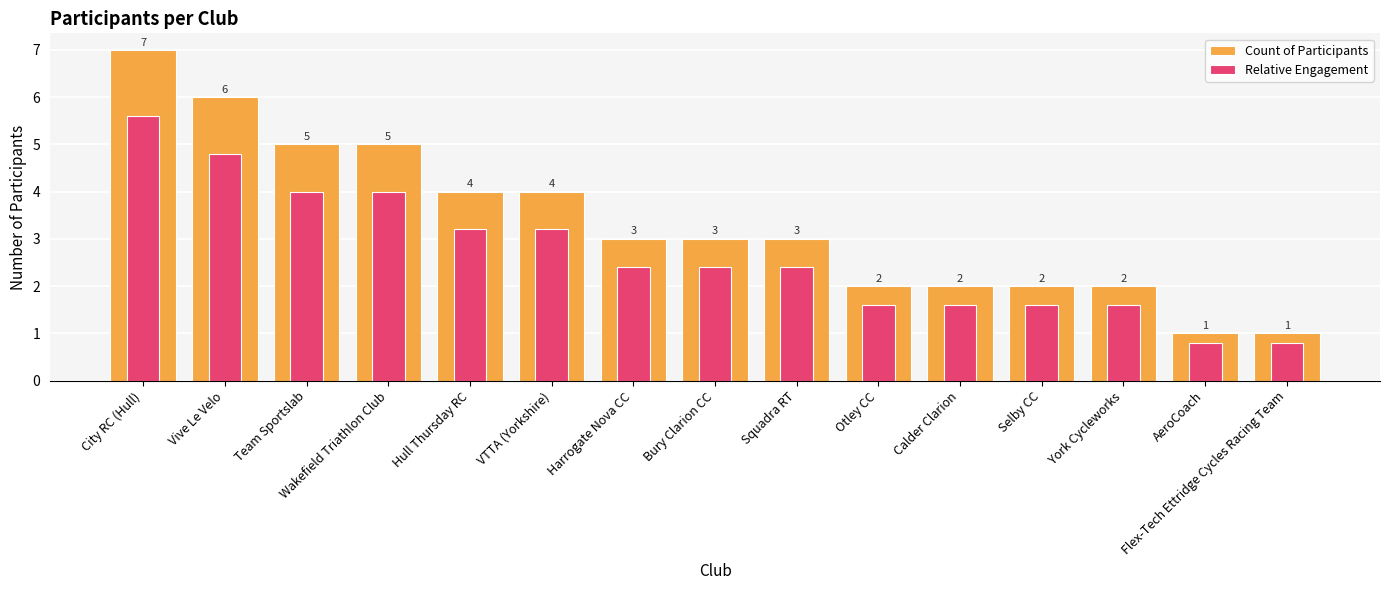

Which has a higher value, Team Sportslab or Squadra RT?

Team Sportslab